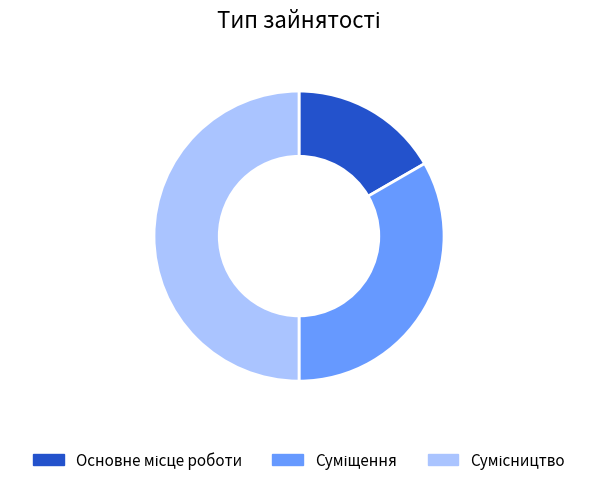

The Сумісництво slice represents 65% of the pie. True or false?

False